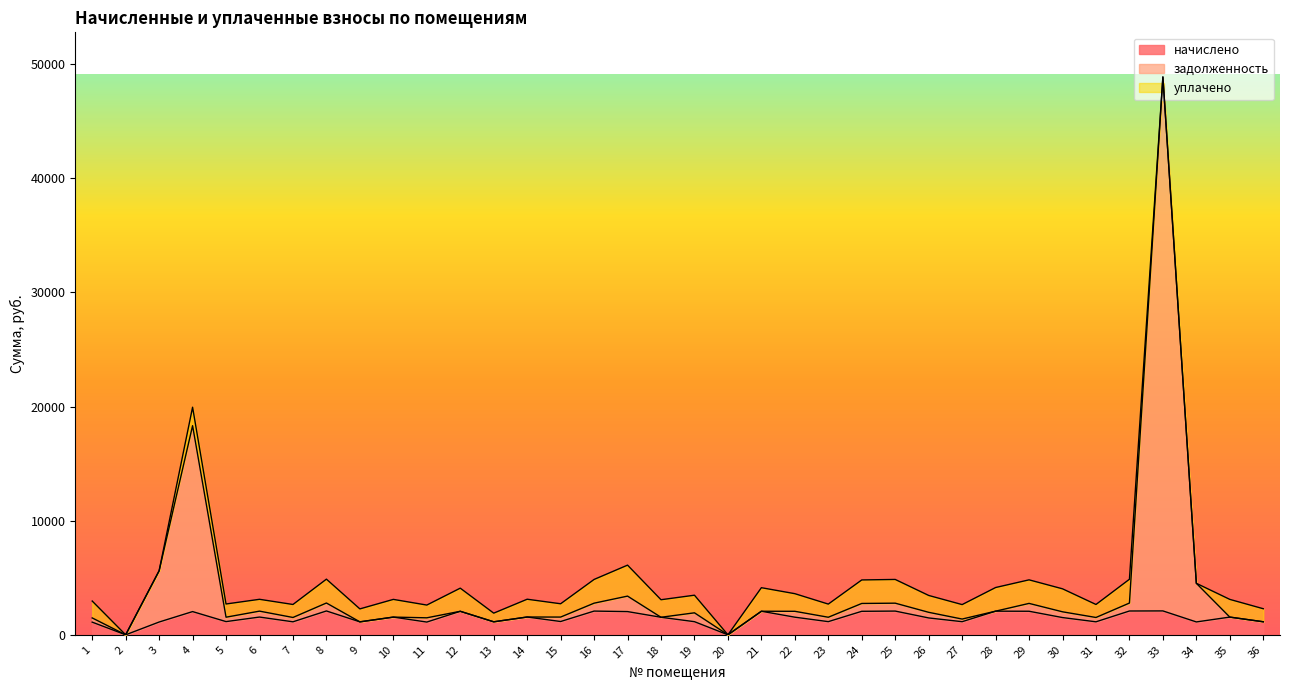

True or false: начислено has more than 0 points higher than both neighbors.

True